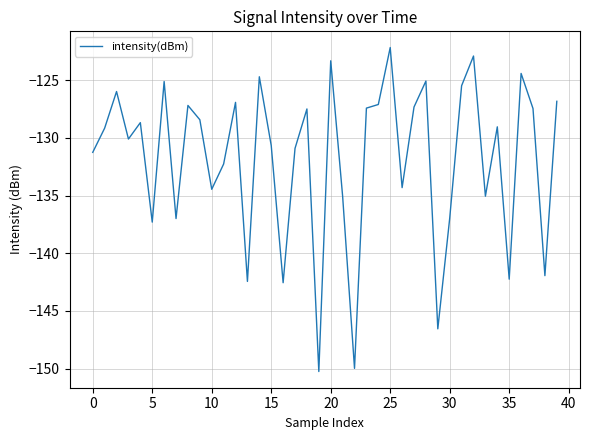

What is the maximum value shown in the chart?

-122.2